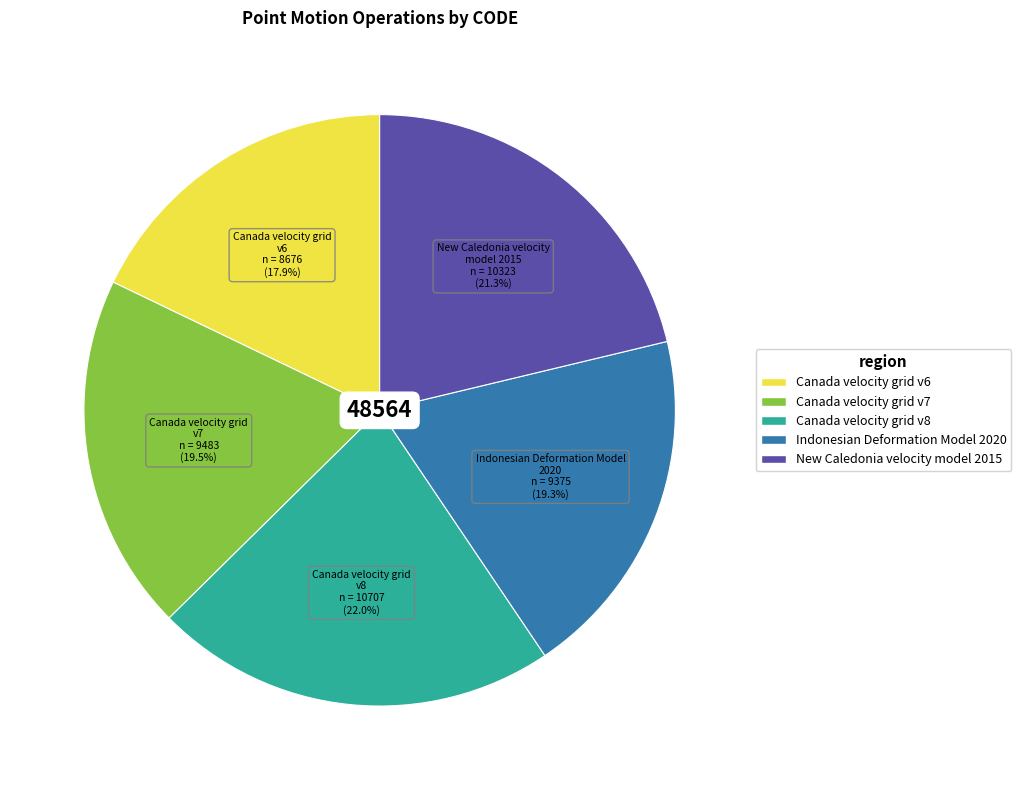

Which category has the smallest portion of the pie?

Canada velocity grid v6